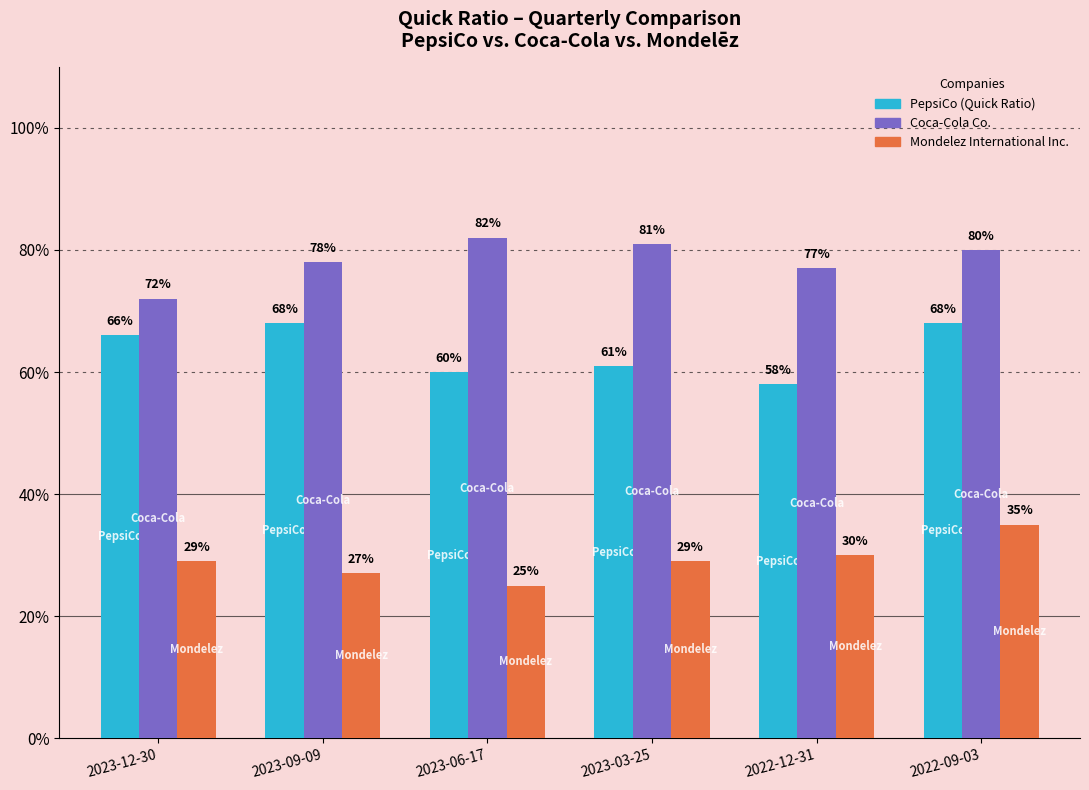

At which category is the sum across all series the highest?

2022-09-03